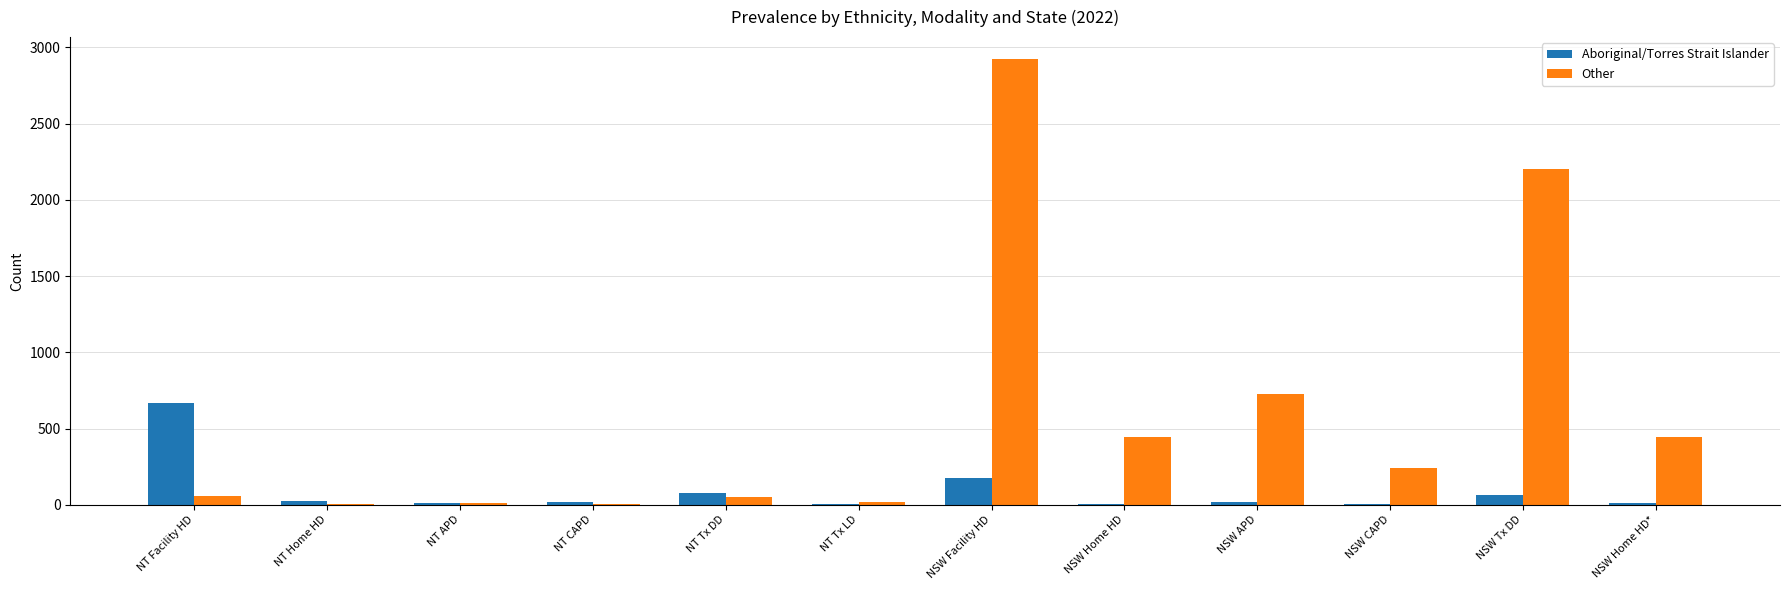

What is the highest value of the Aboriginal/Torres Strait Islander series?

670